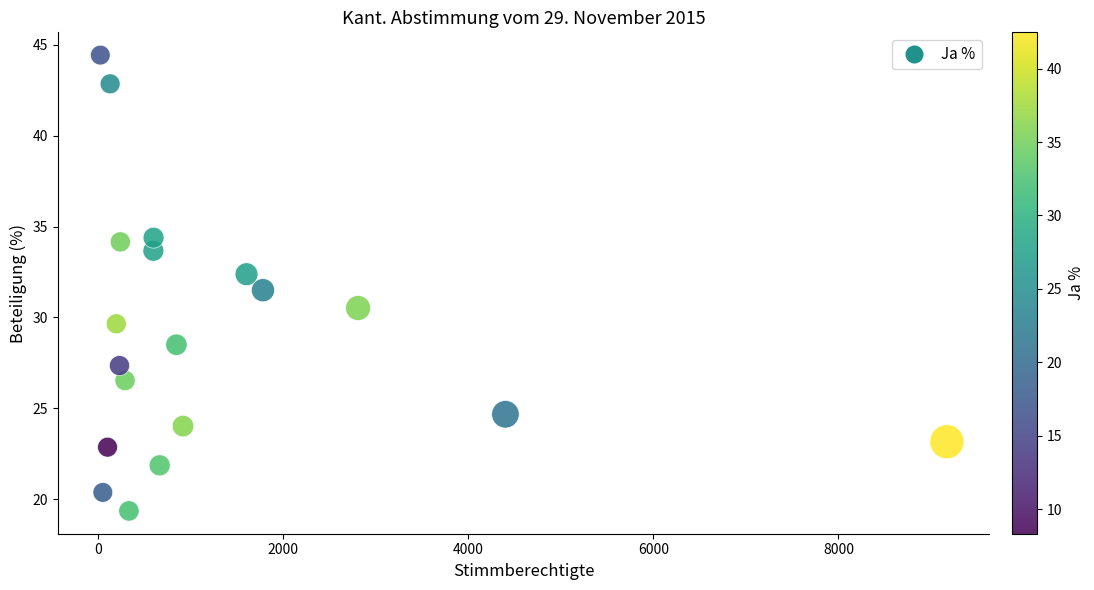

What is the range of Y values (max minus min)?

25.1